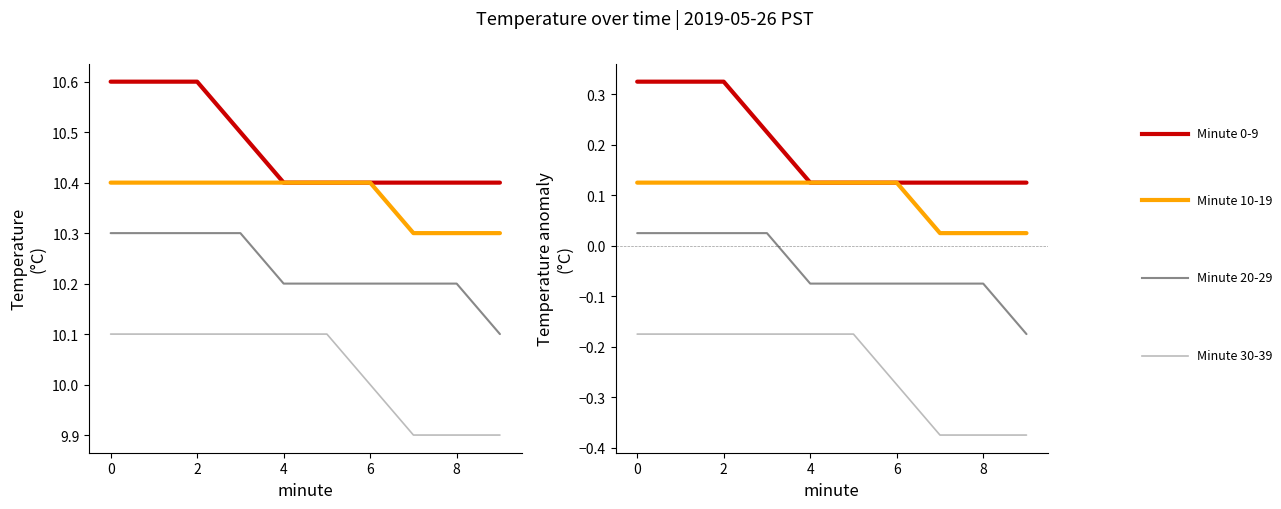

What is the label of the 9th point from the right?

2